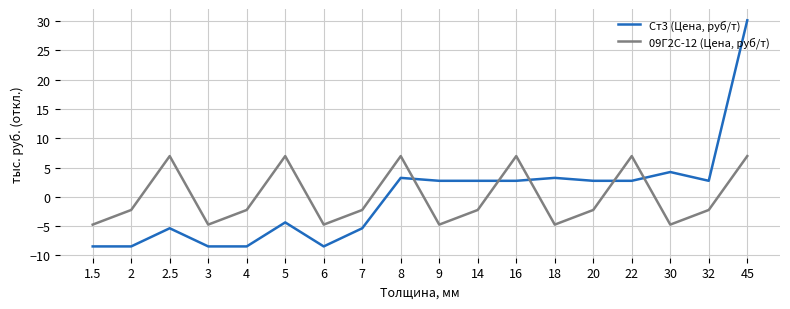

How many values in the 09Г2С-12 (Цена, руб/т) series are below -2?

12